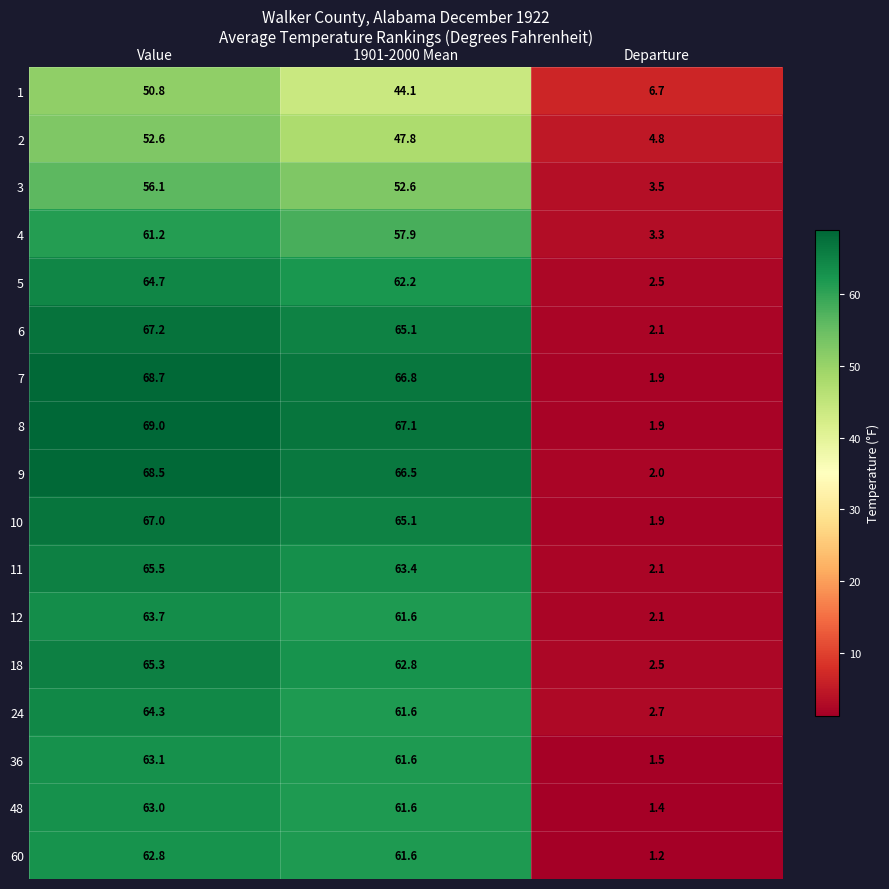

How many distinct data groups are displayed?

17